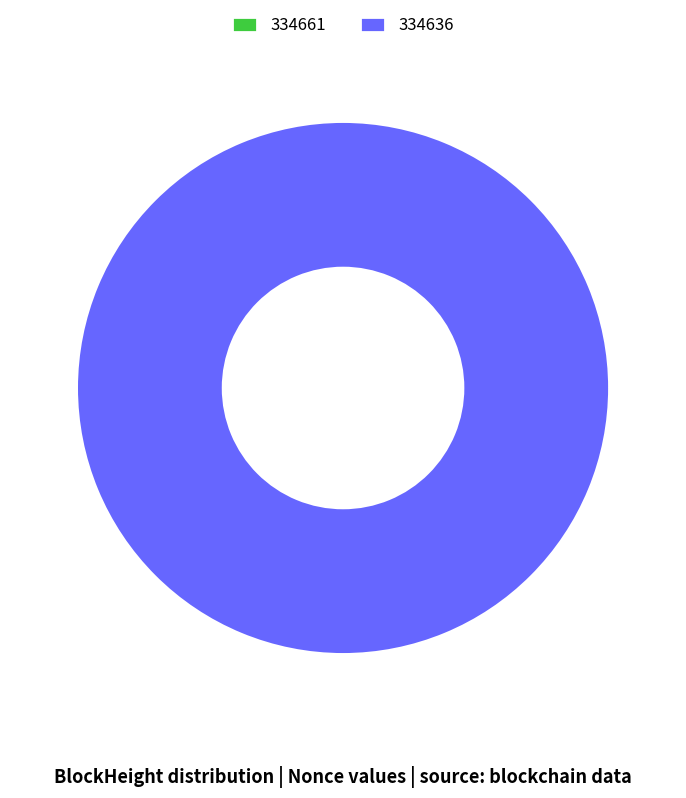

Does any single category account for the majority?

Yes